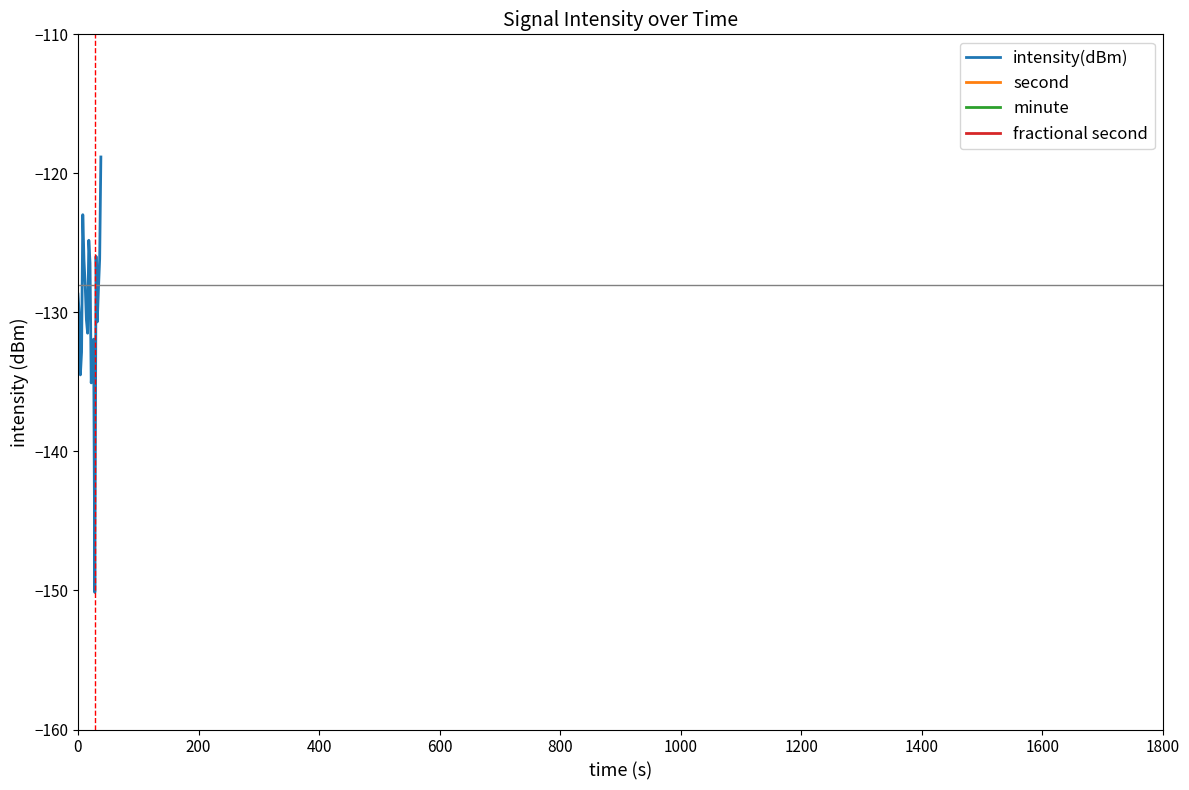

What is the maximum value for intensity(dBm)?

-118.8